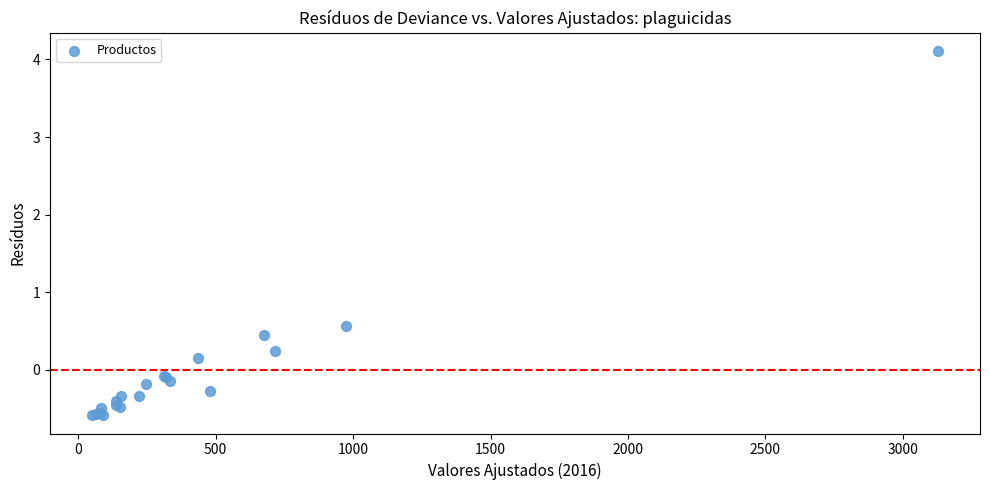

What Y value in the scatter plot is closest to 1?

0.6